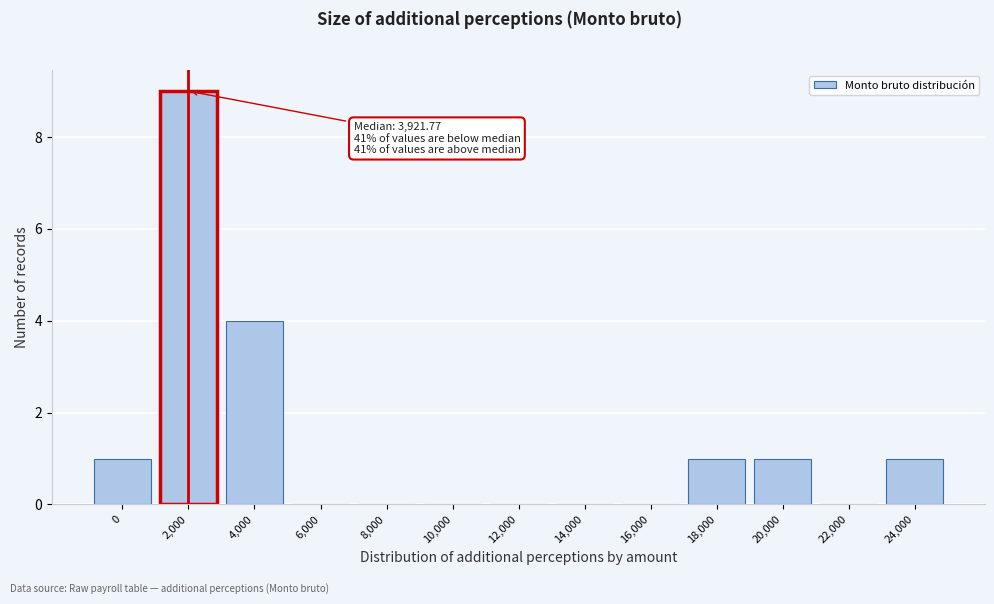

Reading right to left, what are all the values shown in this chart?

24,000=1	22,000=0	20,000=1	18,000=1	16,000=0	14,000=0	12,000=0	10,000=0	8,000=0	6,000=0	4,000=4	2,000=9	0=1